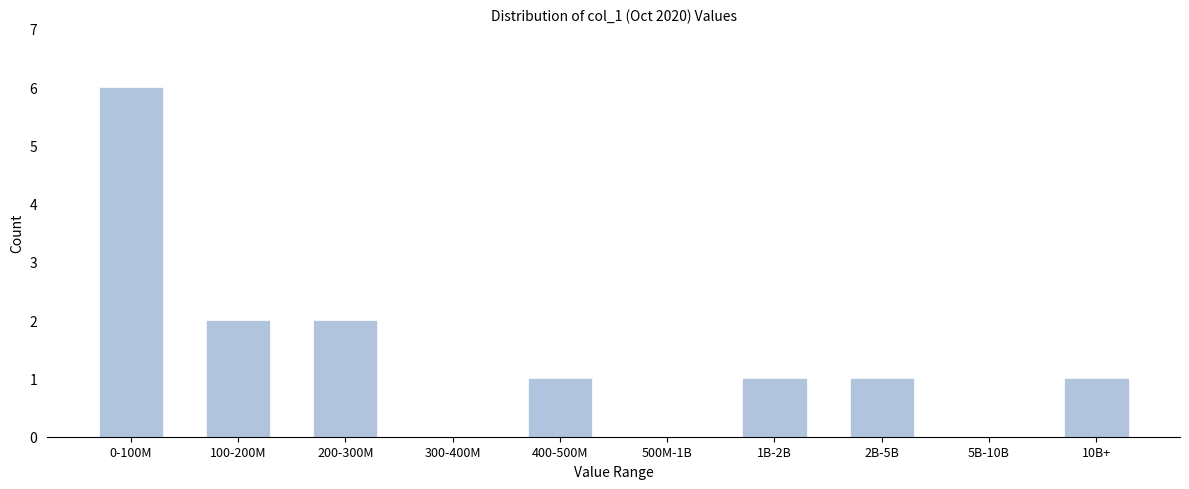

True or false: the data shows 2 at 100-200M.

True